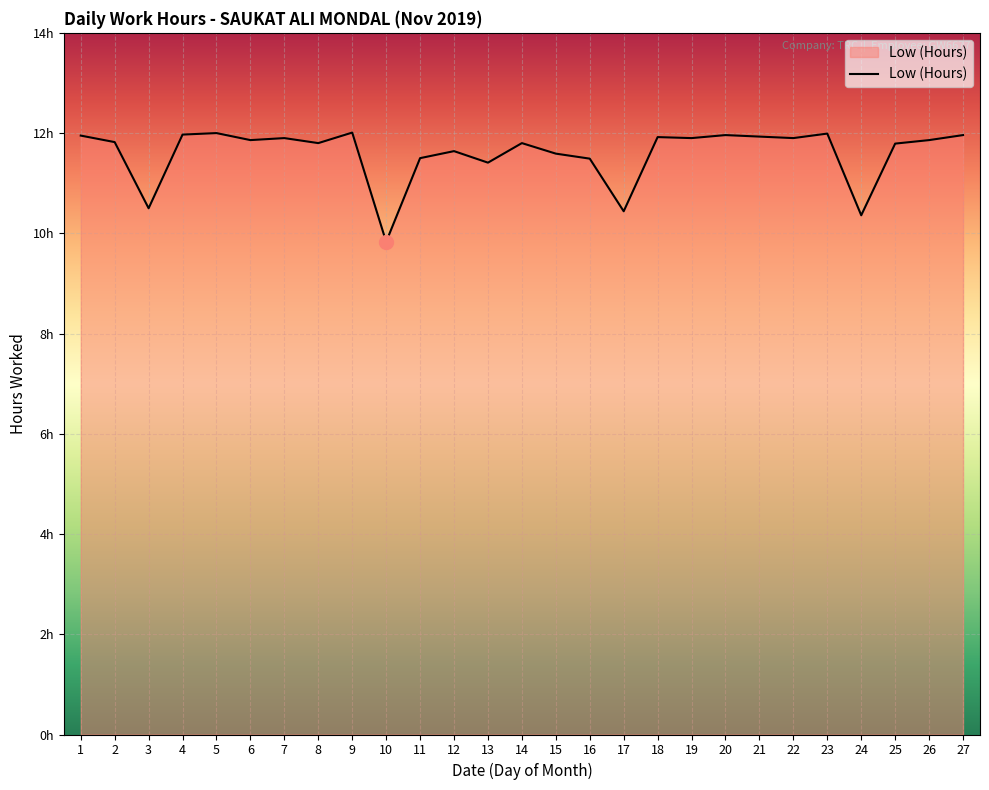

Does the chart have visible grid lines?

Yes